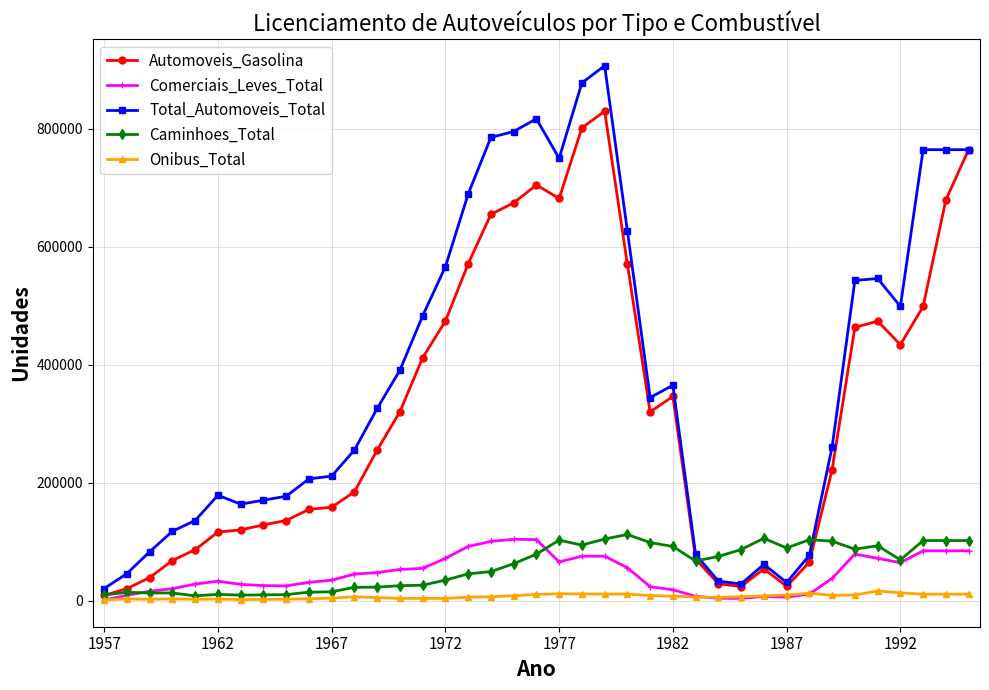

Which series has the largest total across all categories?

Total_Automoveis_Total